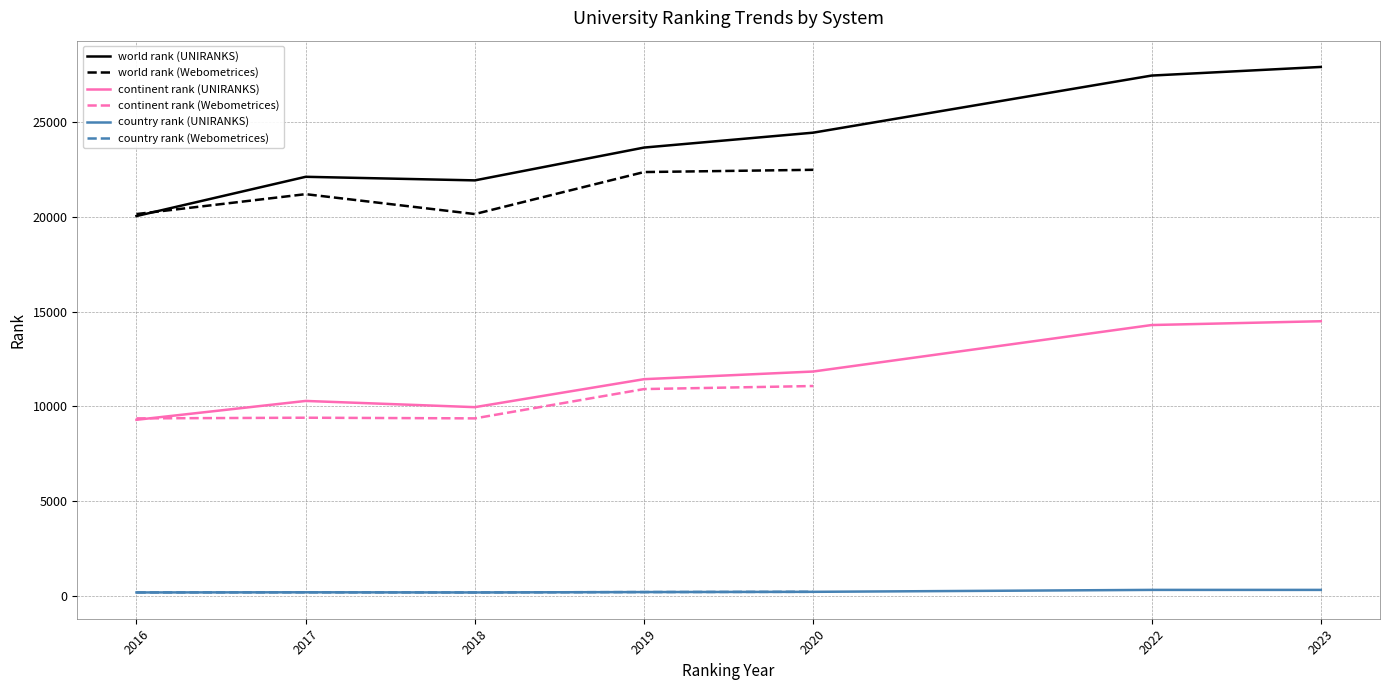

What is the highest value of the historical rank series?

27907